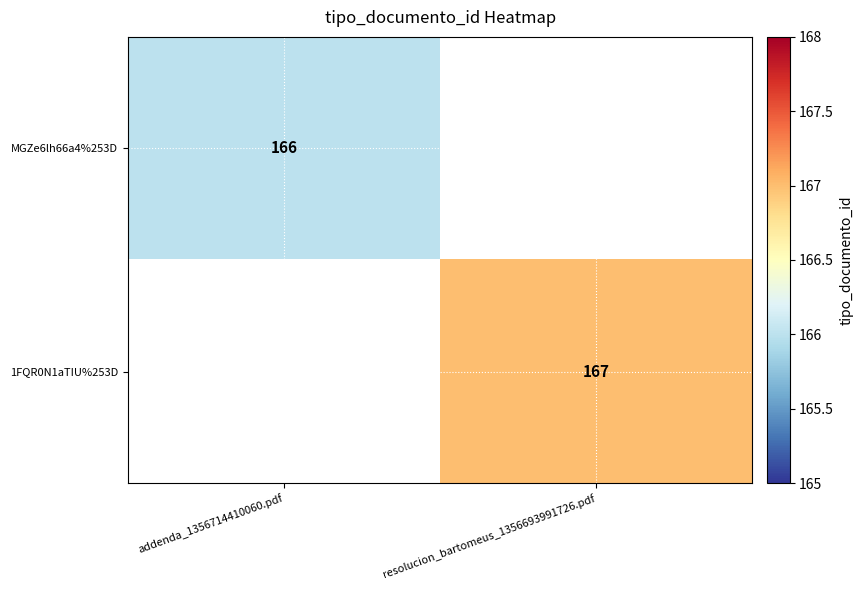

Is it true that 1FQR0N1aTIU%253D equals 250 at resolucion_bartomeus_1356693991726.pdf?

False